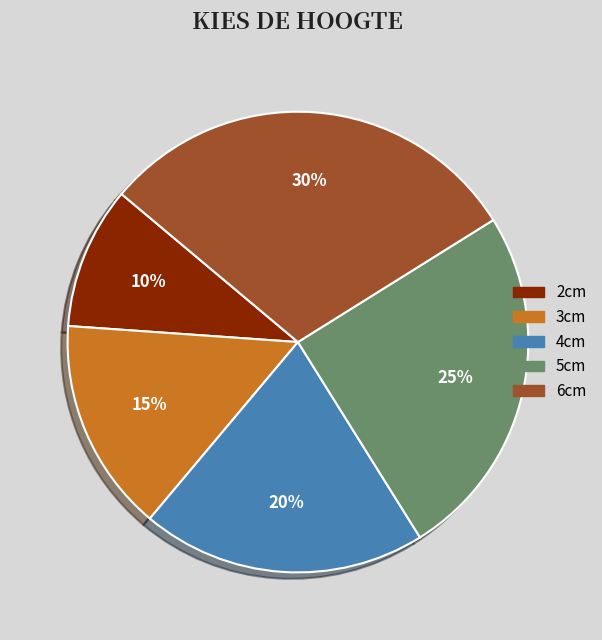

To the nearest percent, what is the difference between the 3cm and 2cm slice percentages?

5%